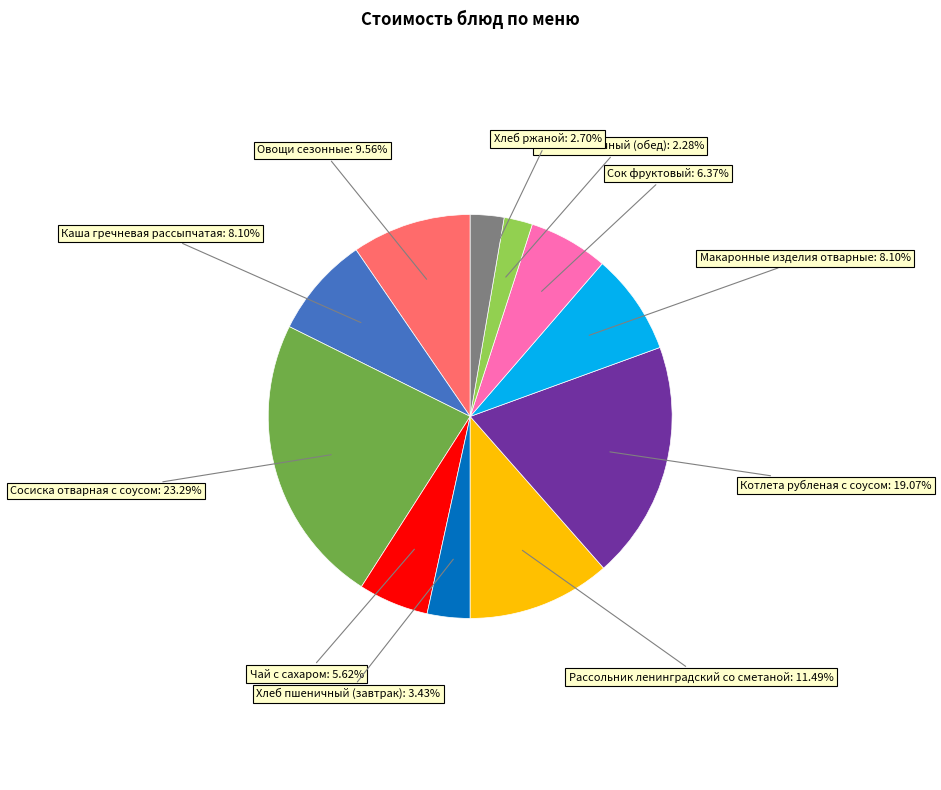

What is the total percentage of Котлета рубленая с соусом and Сосиска отварная с соусом?

42.4%